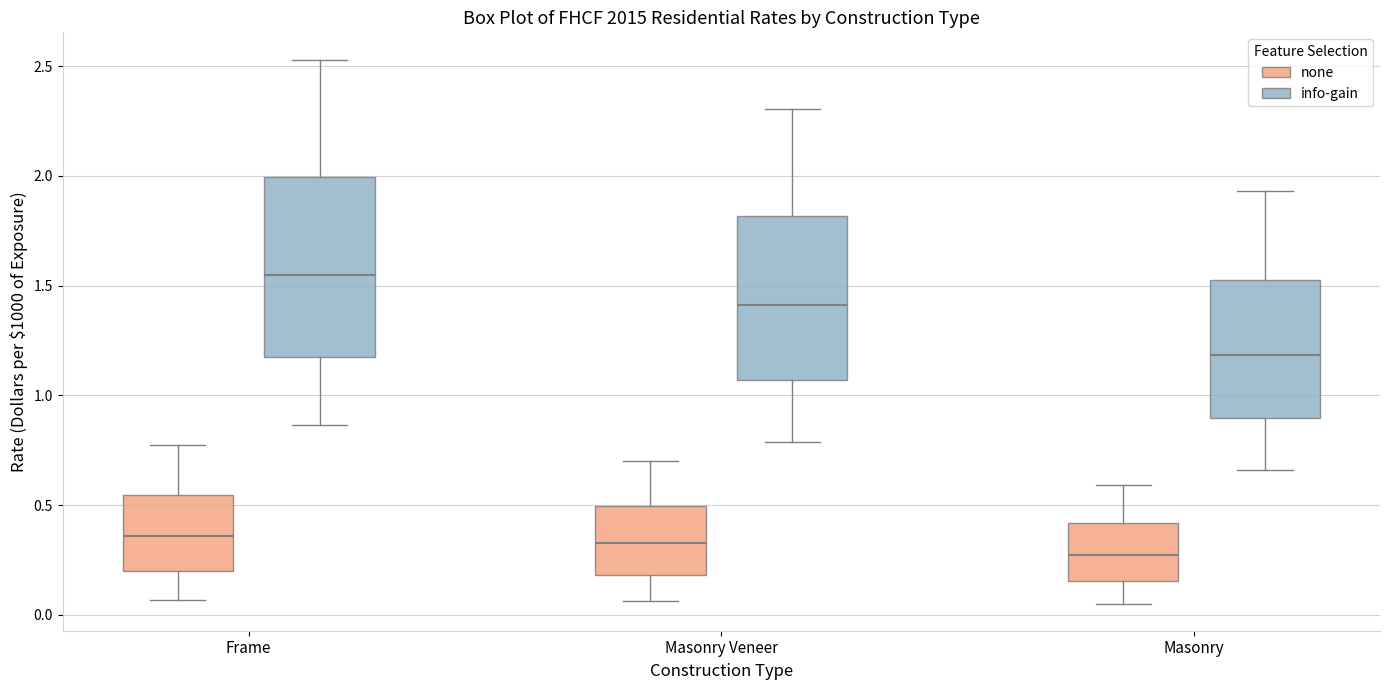

Which box's median line is the lowest?

Masonry (none)